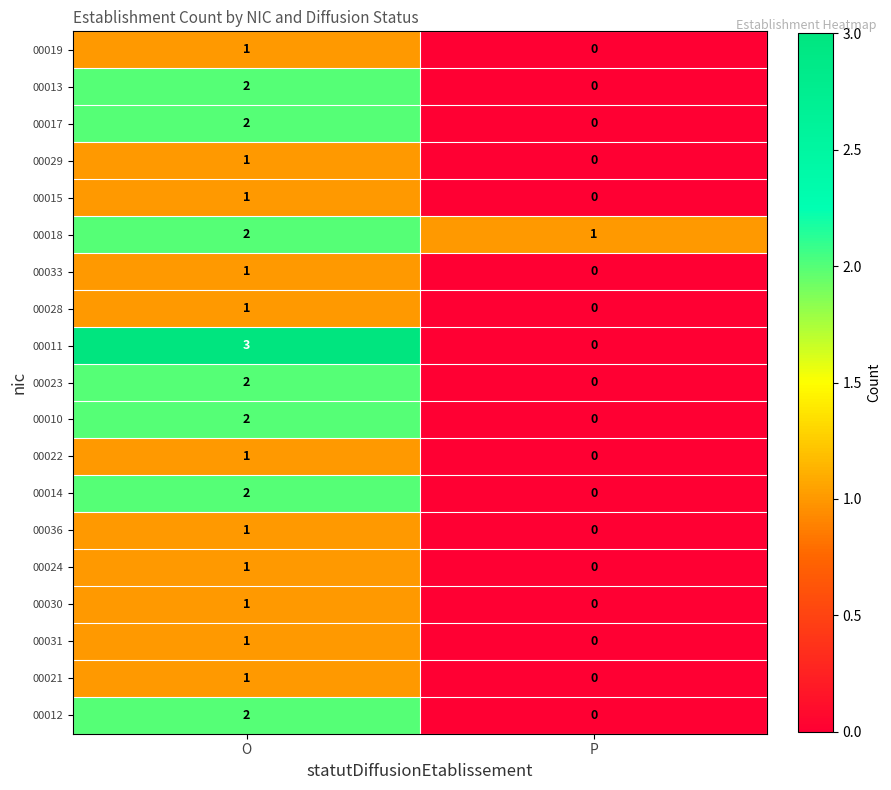

What is the total value across all series at O?

28